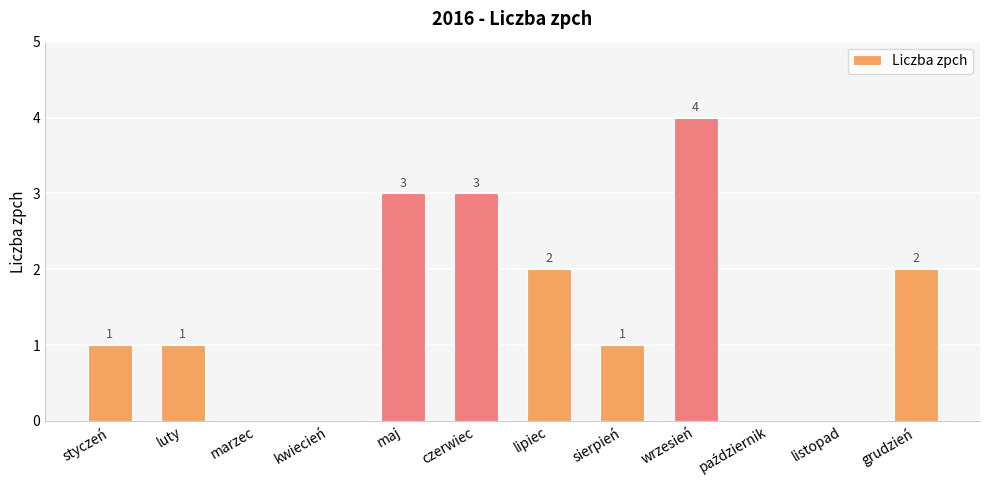

Which label corresponds to the largest value in the chart?

wrzesień